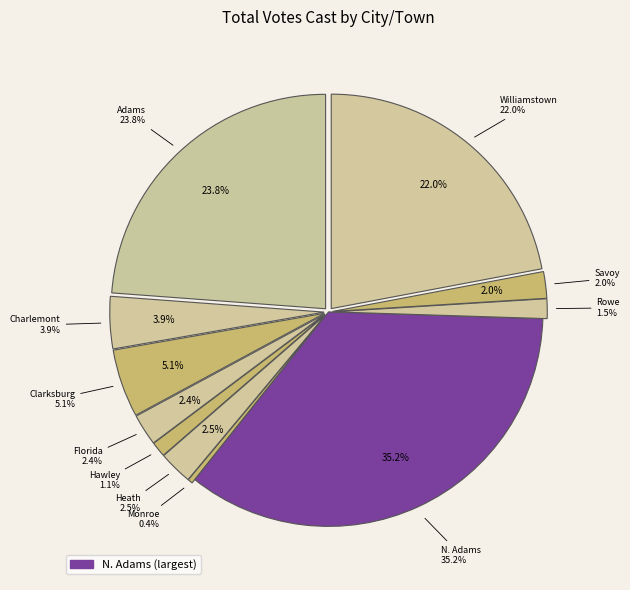

What is the total percentage of Heath and Charlemont?

6.5%